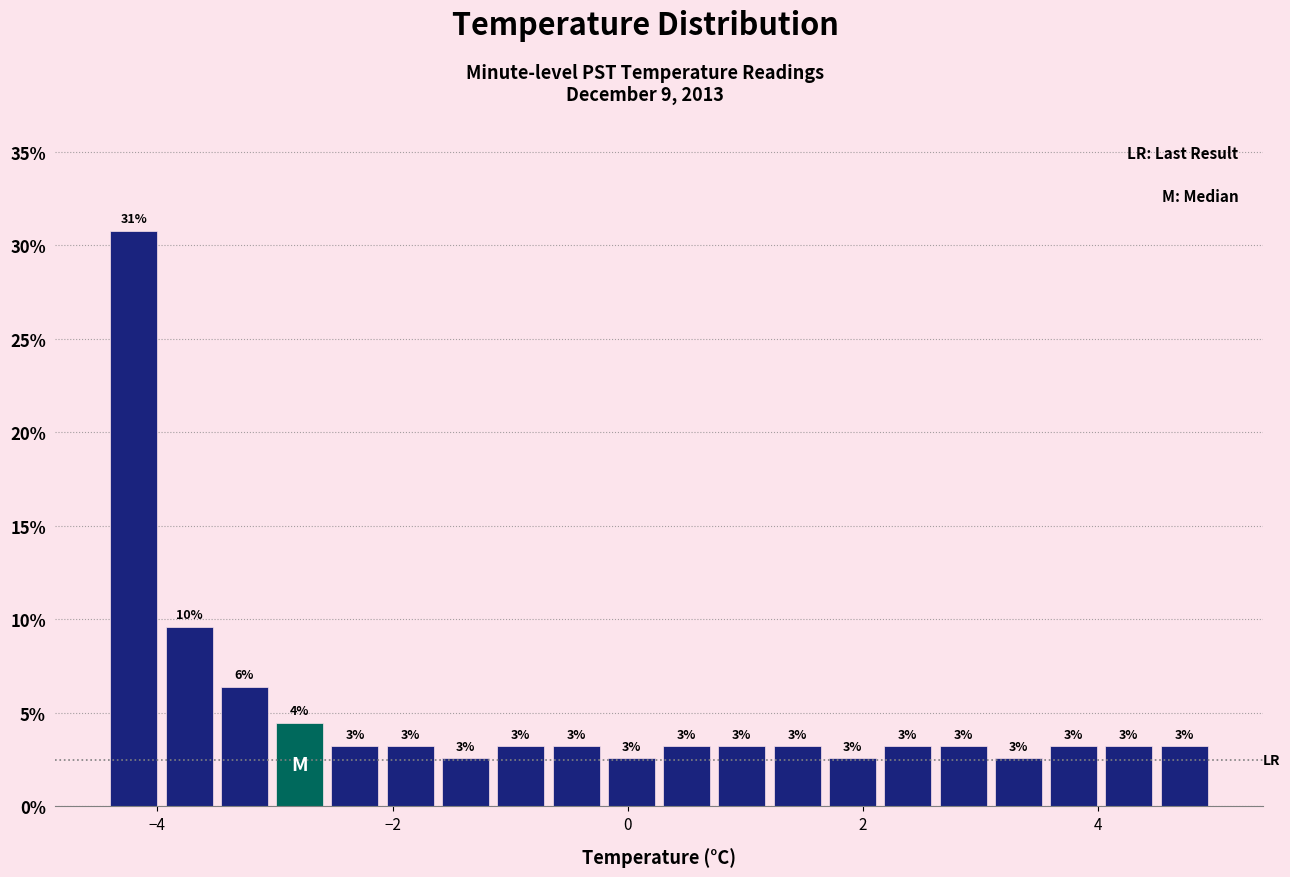

Read against the x-axis, roughly where is the centre of the tallest bar?

-4.2